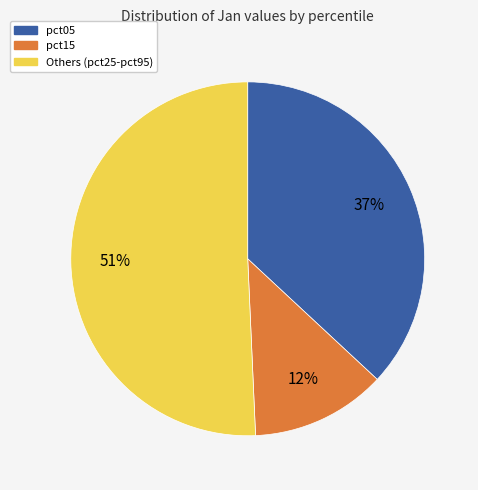

To the nearest percent, what is the average slice percentage?

33%